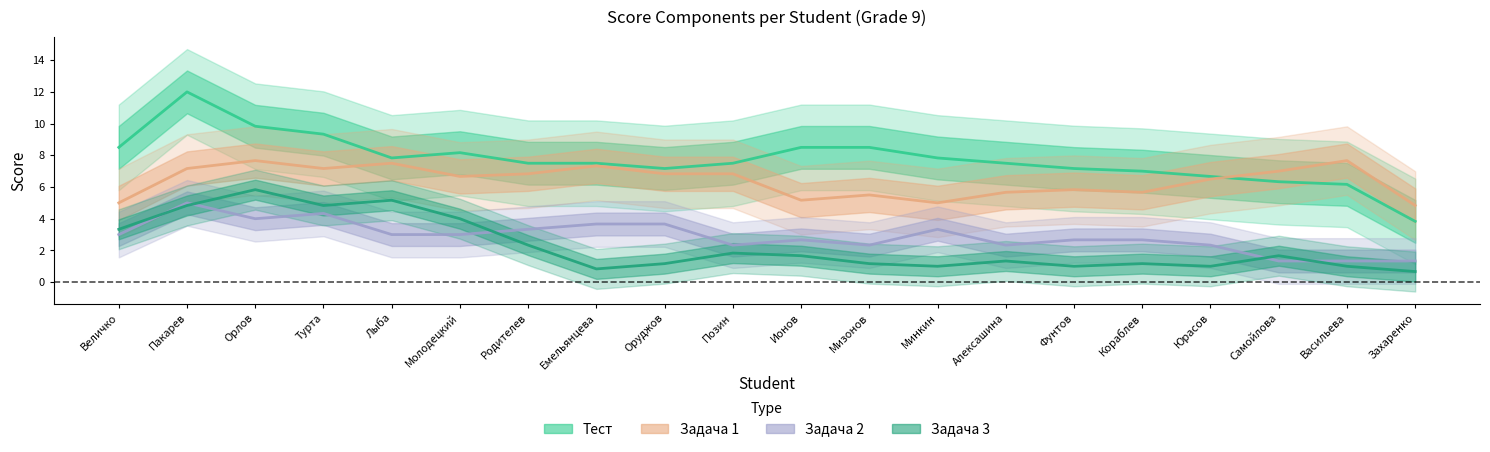

True or false: Тест has more than 0 interior local peaks.

True